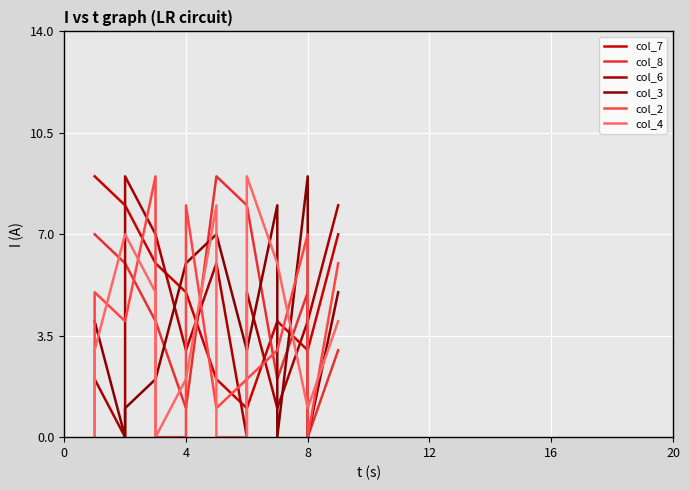

Which series has the largest range (max minus min)?

col_8